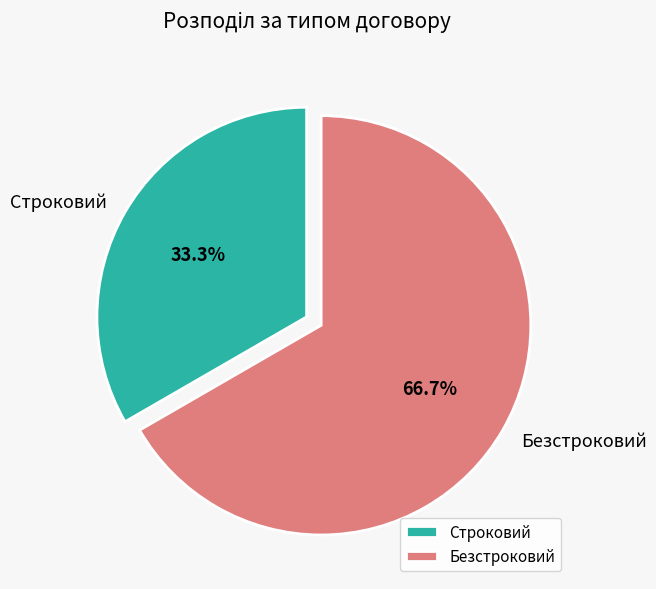

To the nearest percent, what is the difference between the Безстроковий and Строковий slice percentages?

33%